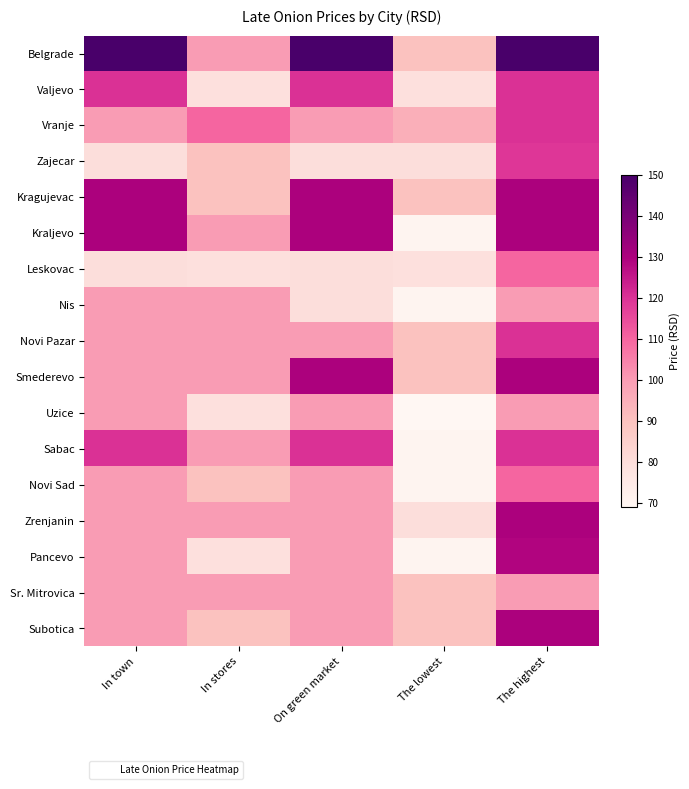

Which category has the highest value across all series?

In town